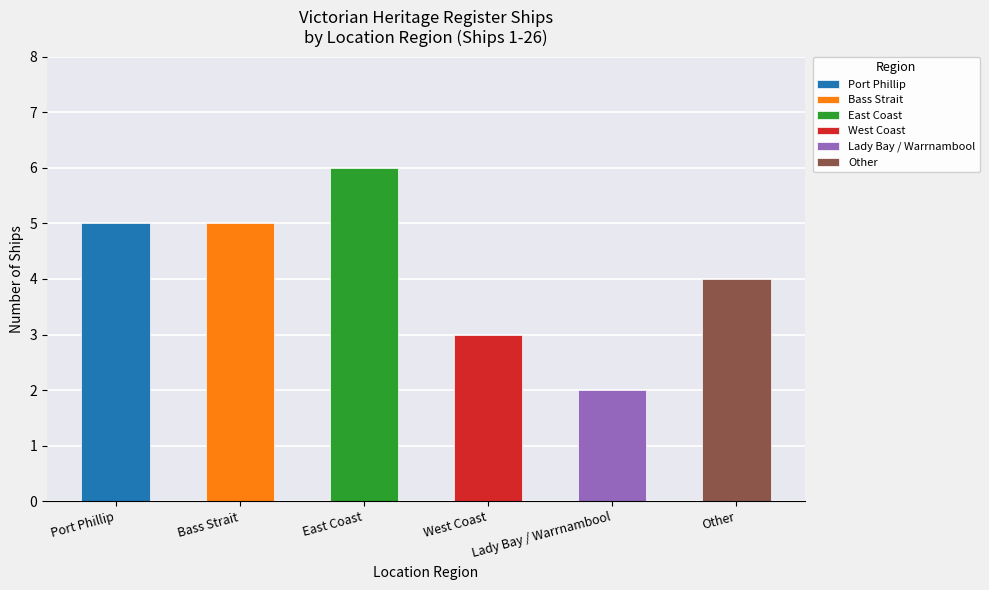

True or false: the data shows 6 at Other.

False